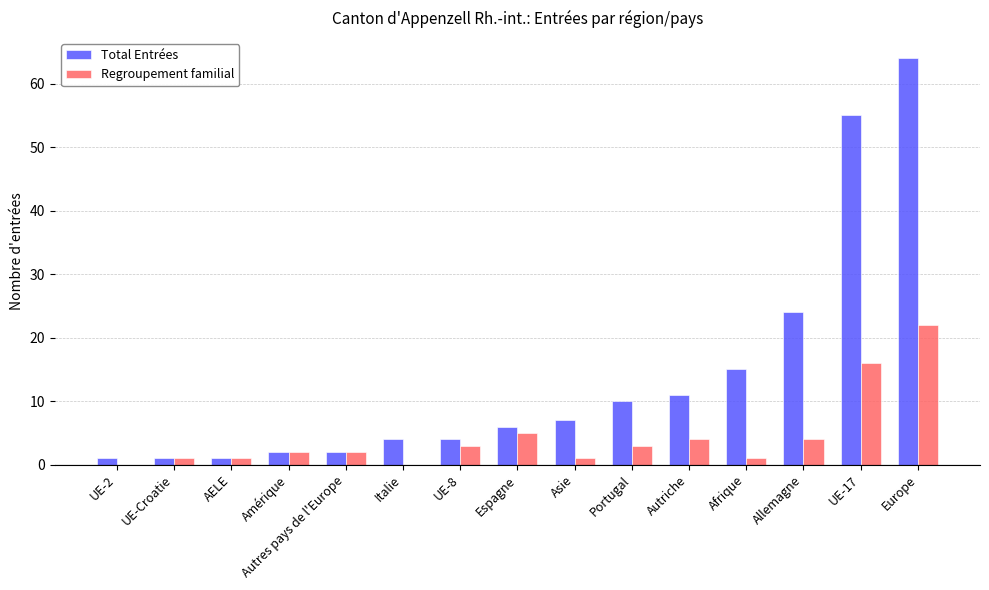

What is the sum of all Regroupement familial values?

65